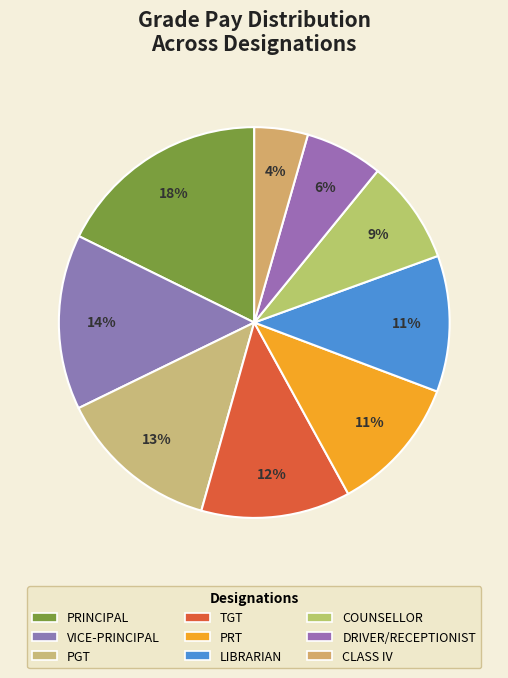

Rank the categories by value from lowest to highest.

CLASS IV, DRIVER/RECEPTIONIST, COUNSELLOR, PRT, LIBRARIAN, TGT, PGT, VICE-PRINCIPAL, PRINCIPAL